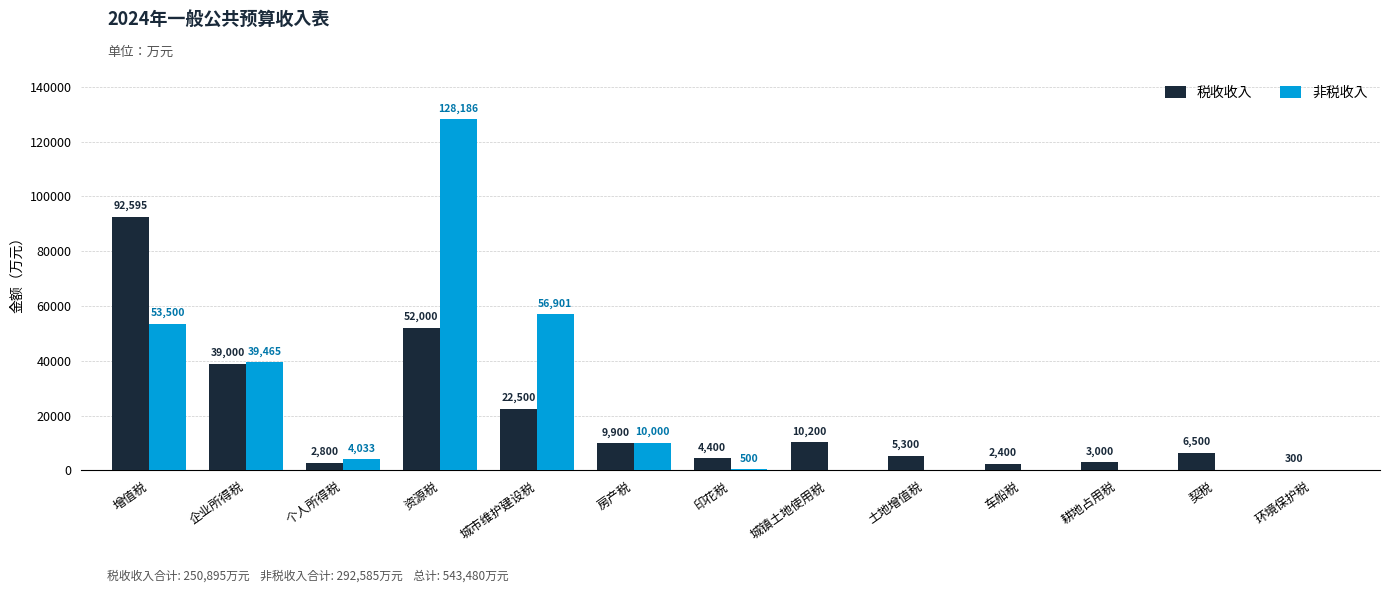

What is the sum of all 非税收入 values?

292585